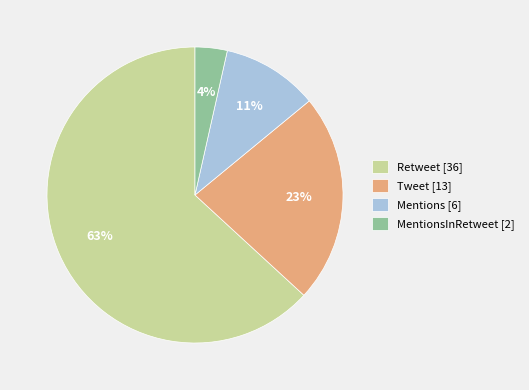

Does any single category account for the majority?

Yes